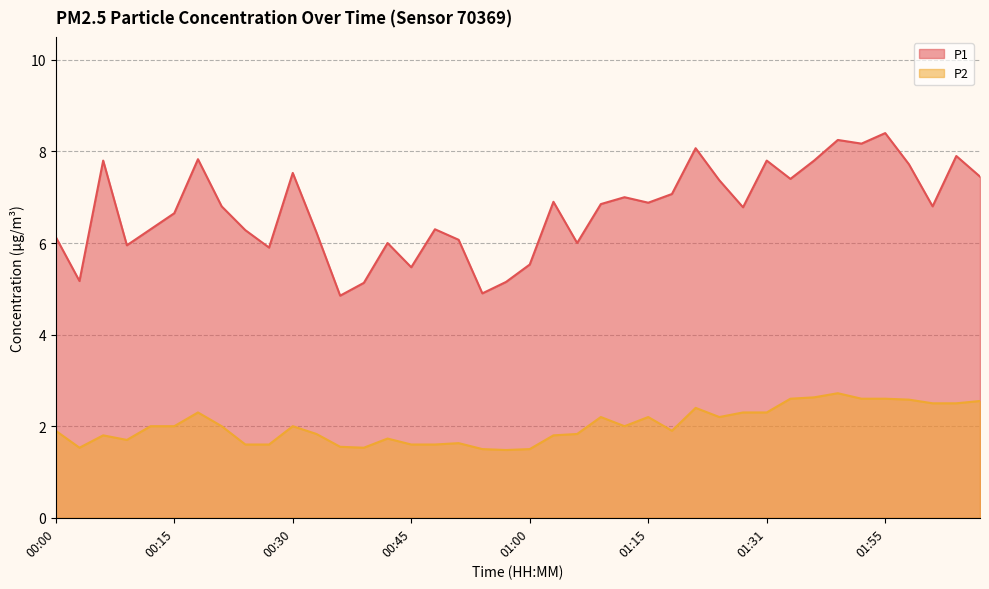

Read the P2 value at 01:09.

2.2